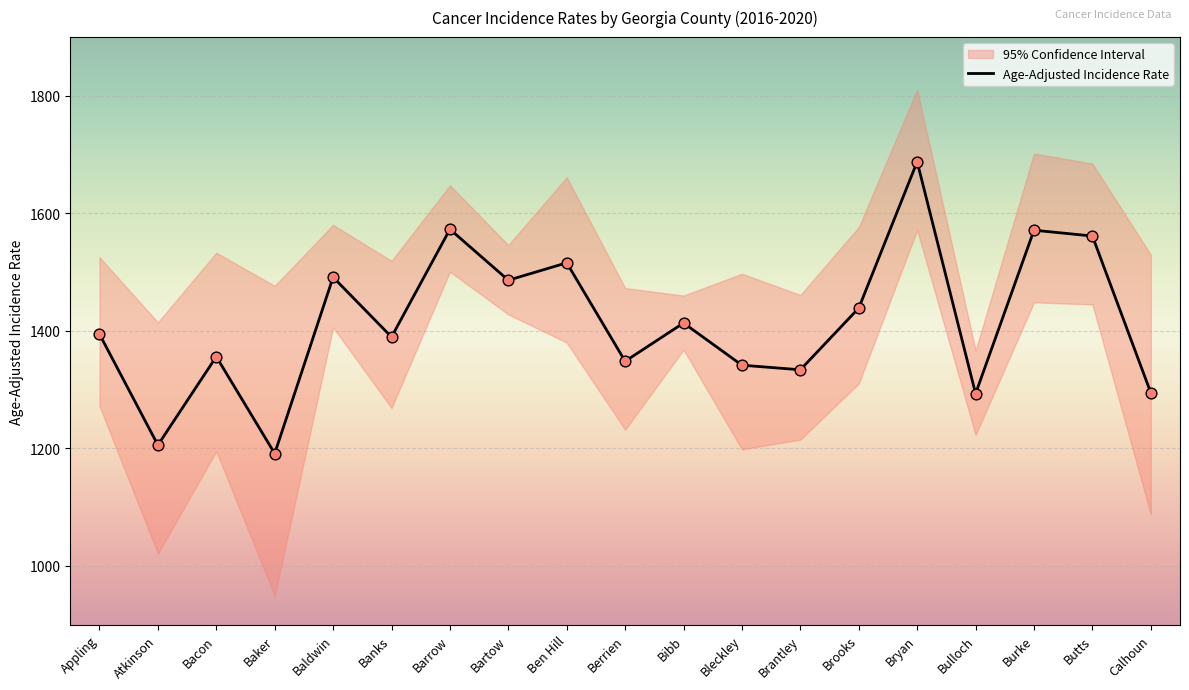

At how many categories does at least one series exceed 1465?

15